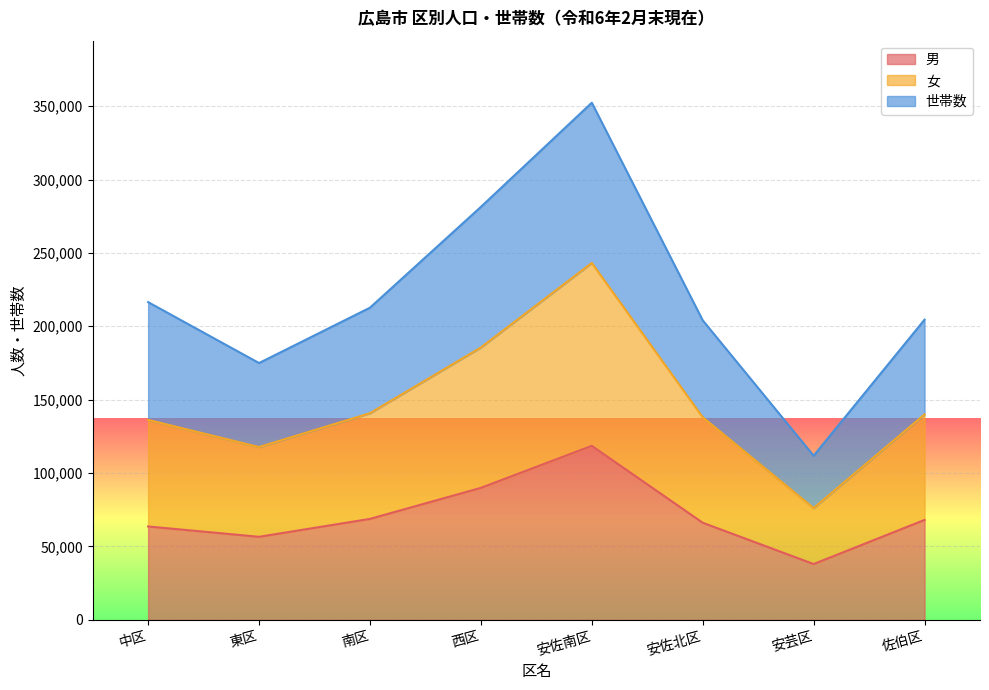

What is the label of the 7th point from the right?

東区